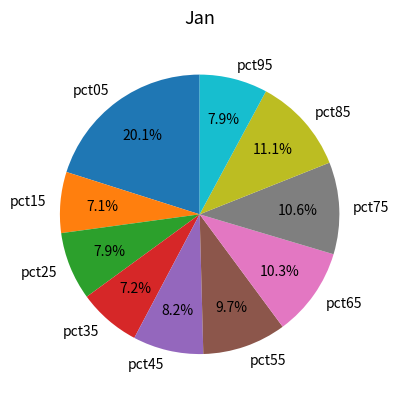

Is it true that pct75 is 11% of the pie?

True